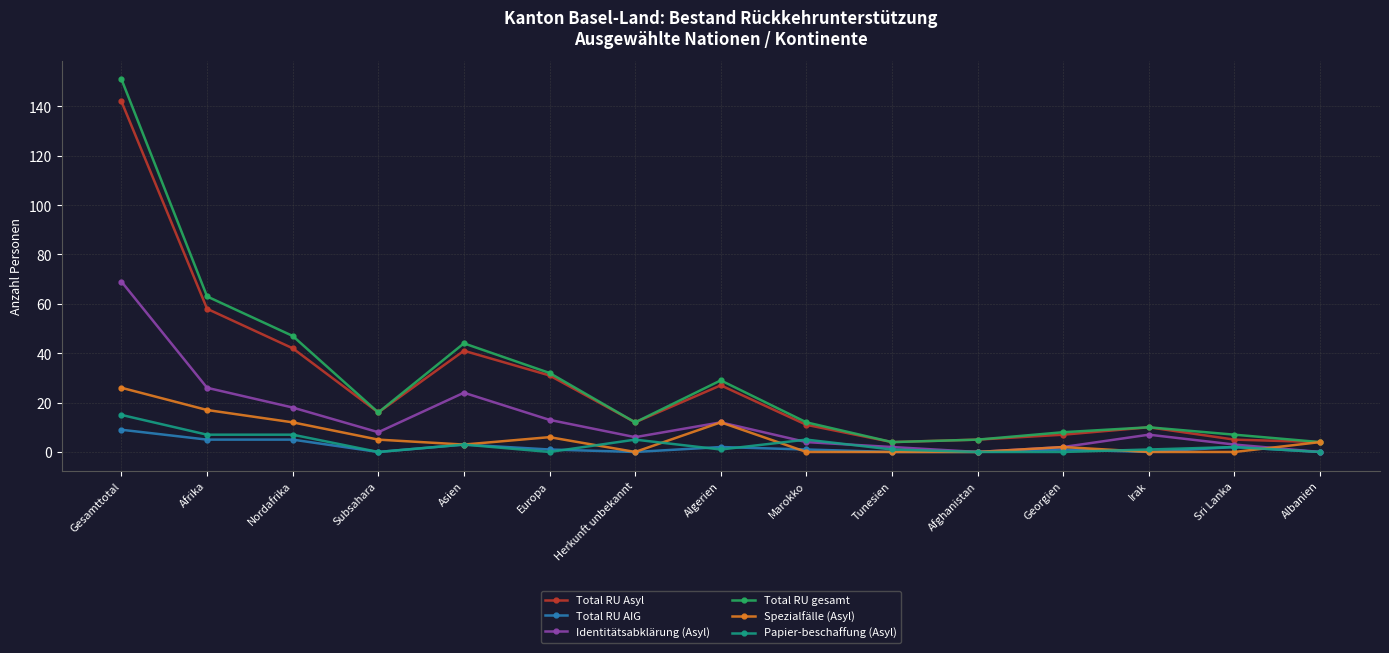

True or false: Total RU gesamt and Total RU AIG cross at least once.

False